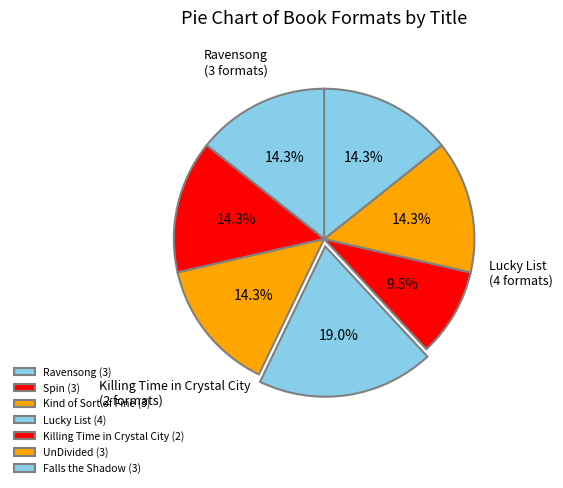

Which slice is the largest?

Lucky List